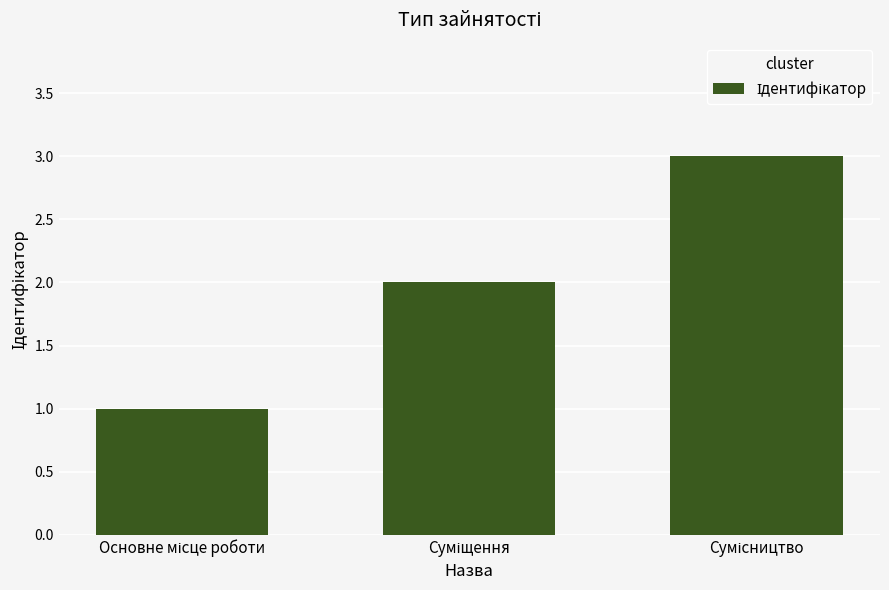

What is the maximum value shown in the chart?

3